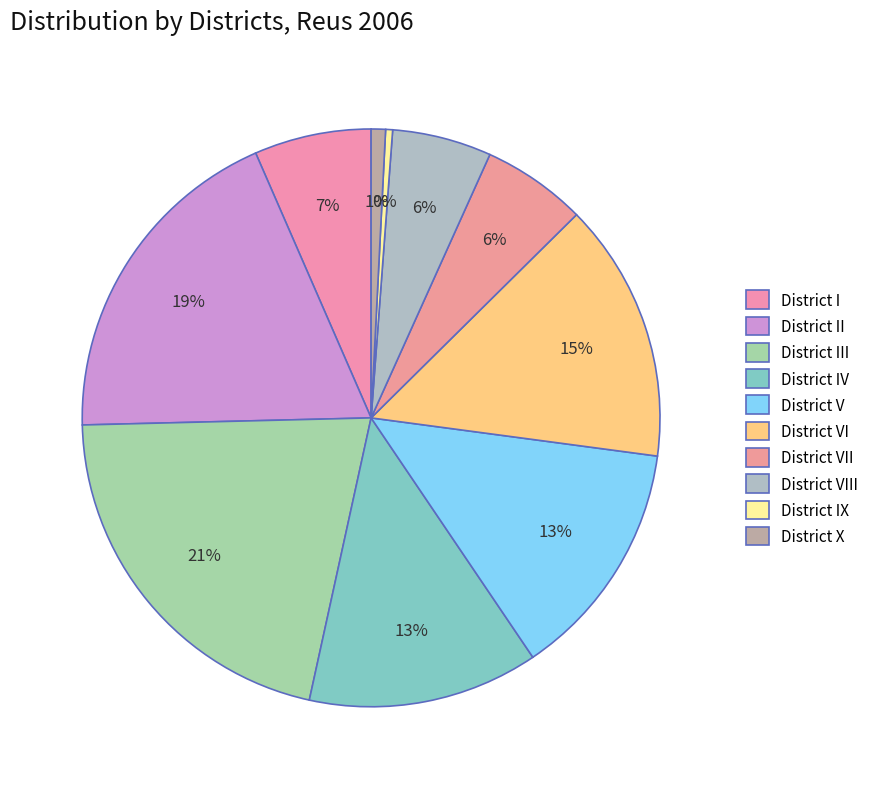

To the nearest percent, what portion does District IV represent?

13%